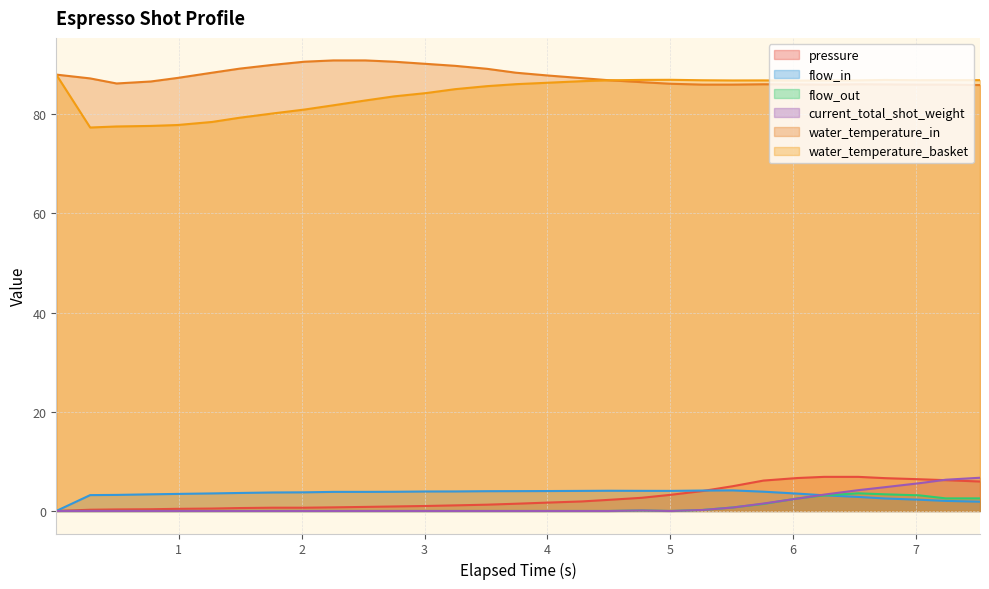

What is the maximum value shown in the chart?

90.9